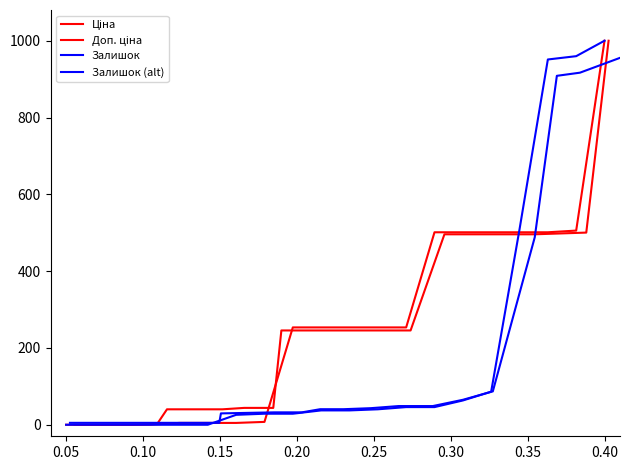

True or false: Залишок (alt) has more than 0 points higher than both neighbors.

False